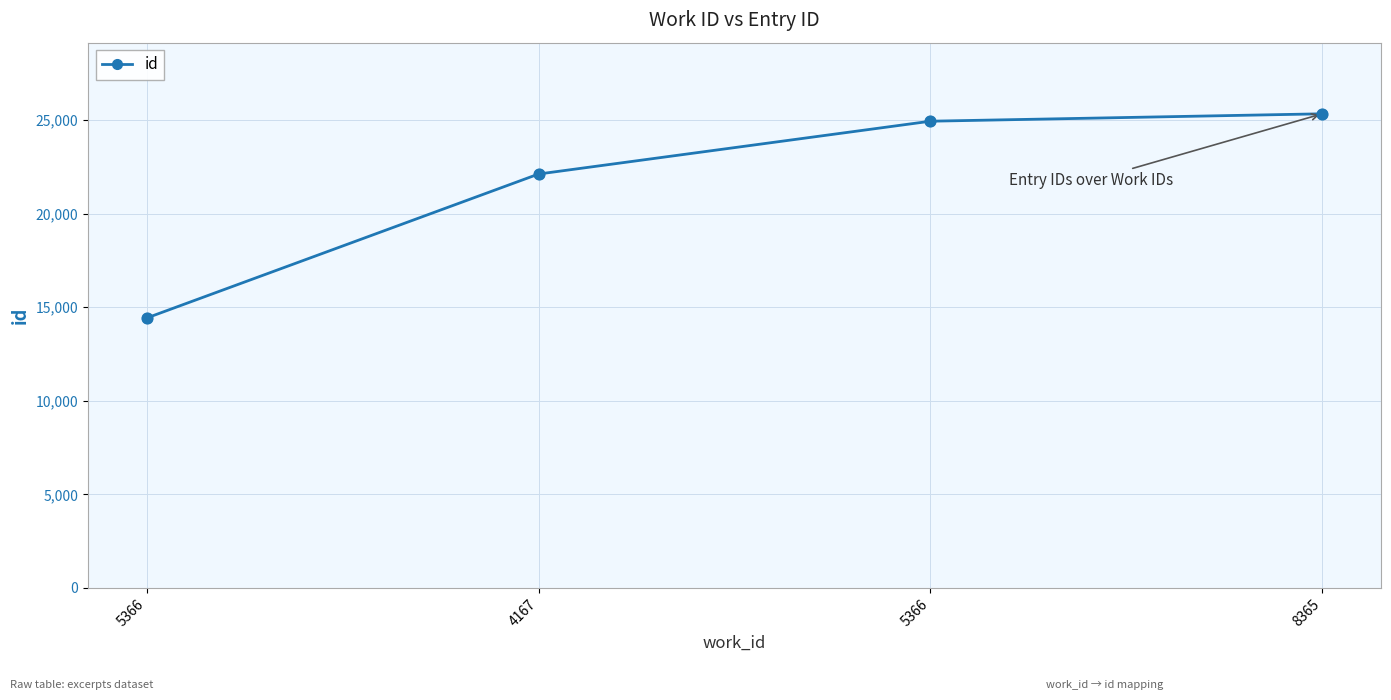

What is the change in value from 4167 to 8365?

+3217